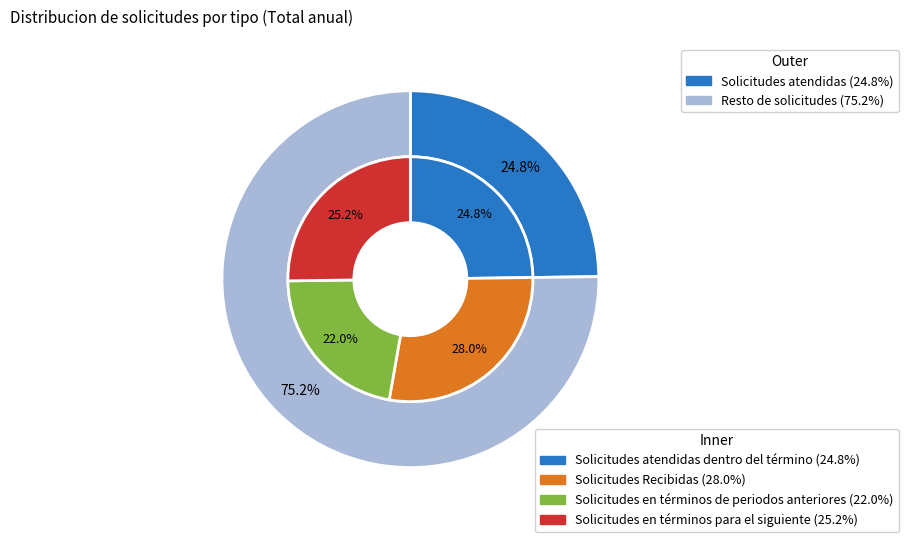

Count the number of slices in the pie.

4